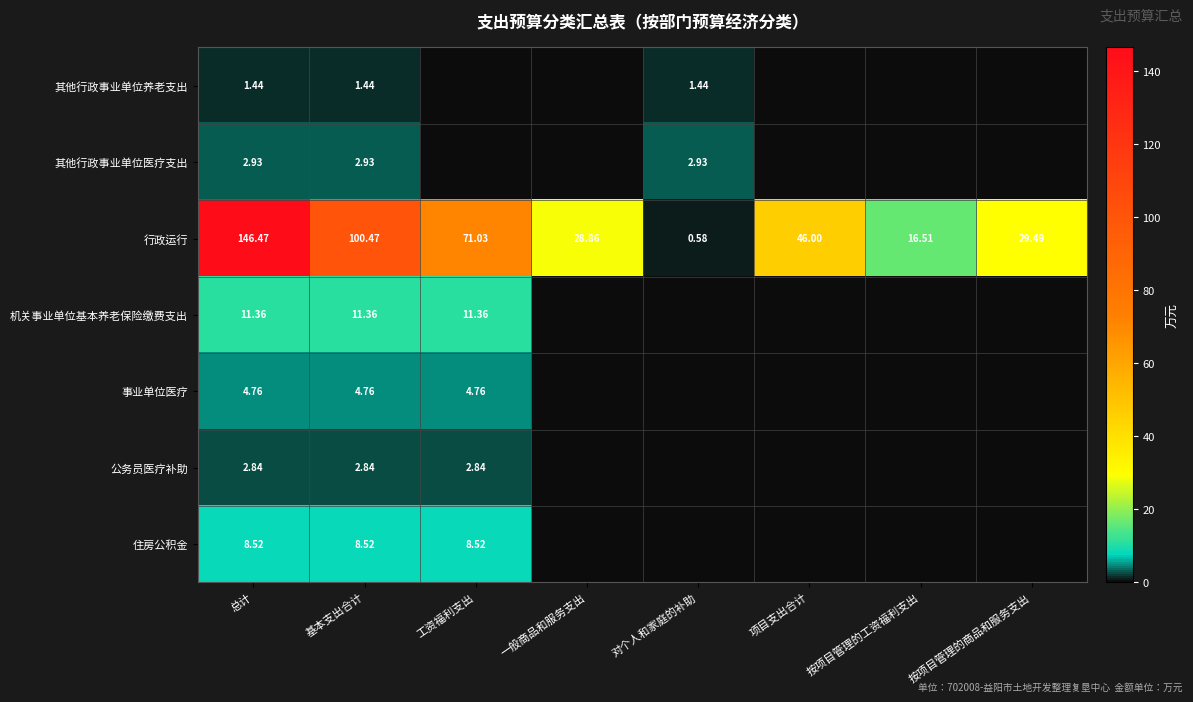

List the labels in order of 行政运行 value, largest first.

总计, 基本支出合计, 工资福利支出, 项目支出合计, 按项目管理的商品和服务支出, 一般商品和服务支出, 按项目管理的工资福利支出, 对个人和家庭的补助